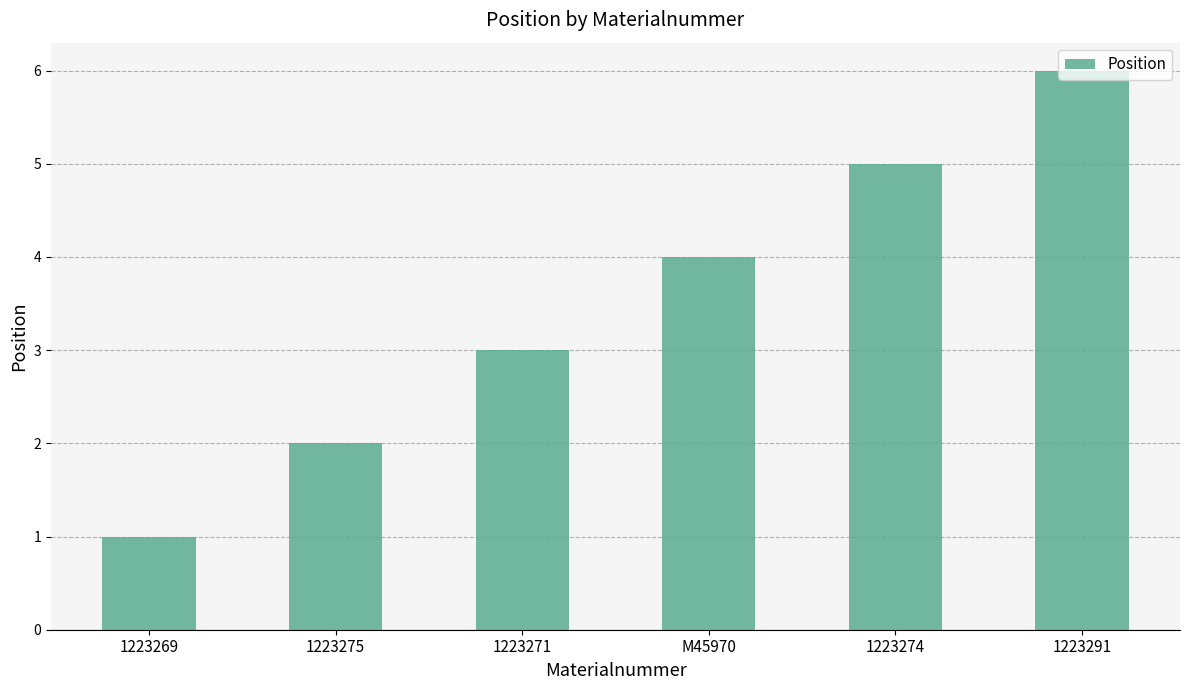

What is the greatest value displayed?

6